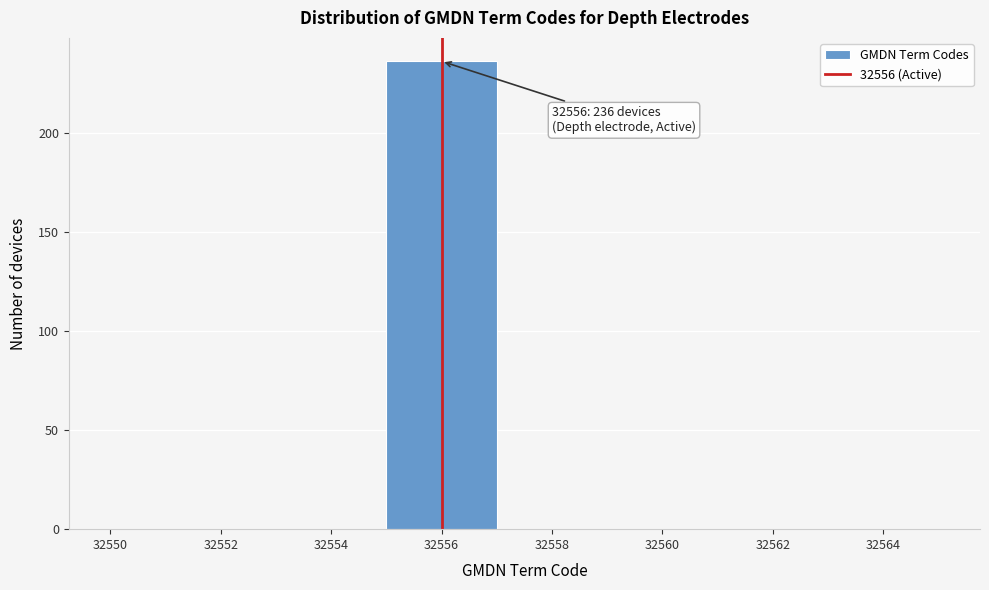

Over which range of the x-axis is the bar tallest?

32555 to 32557